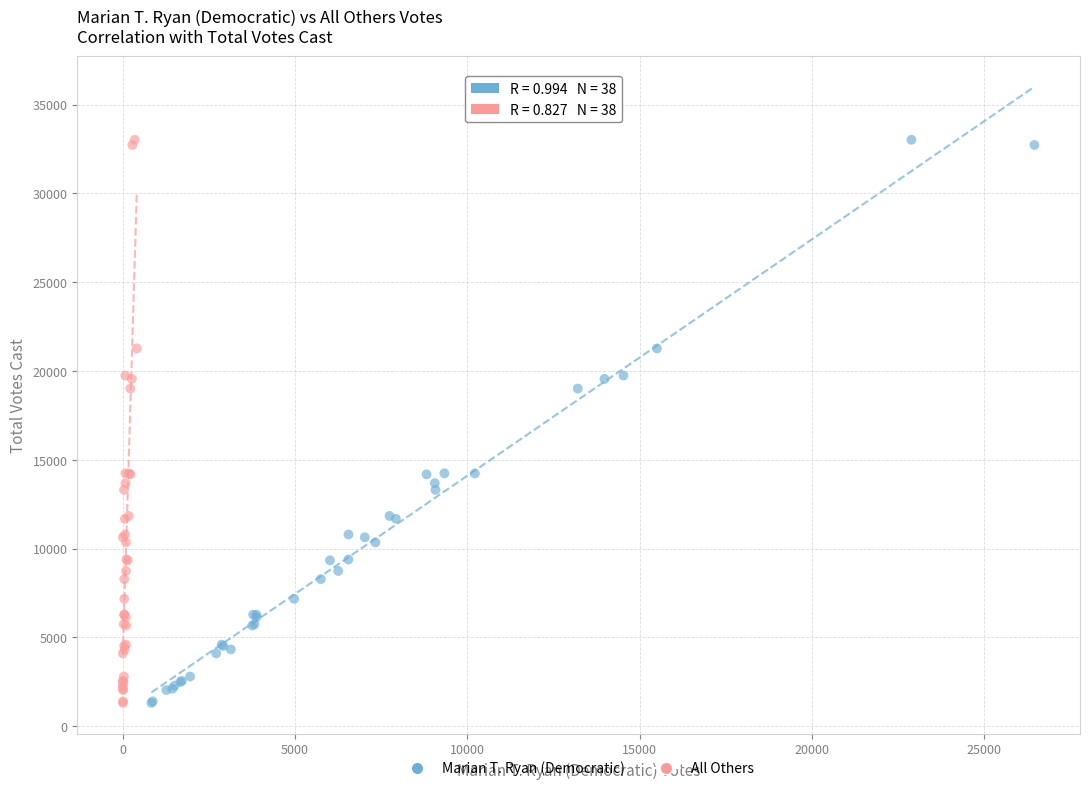

What are all the series names shown in the legend?

Marian T. Ryan (Democratic), All Others